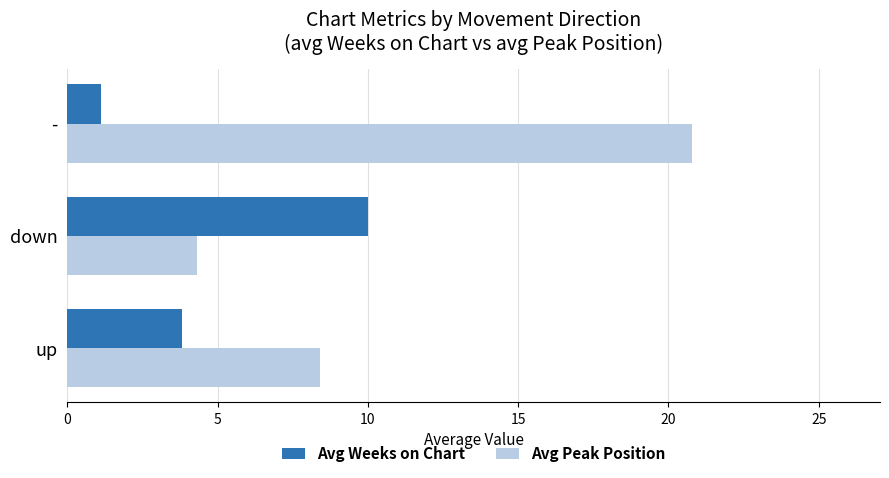

Is it true that Avg Weeks on Chart equals 1.1 at -?

True